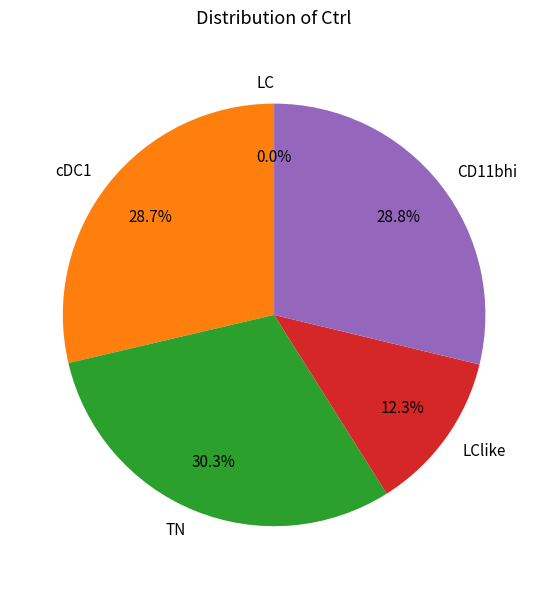

Approximately how many times larger is the value at TN compared to CD11bhi?

1.1